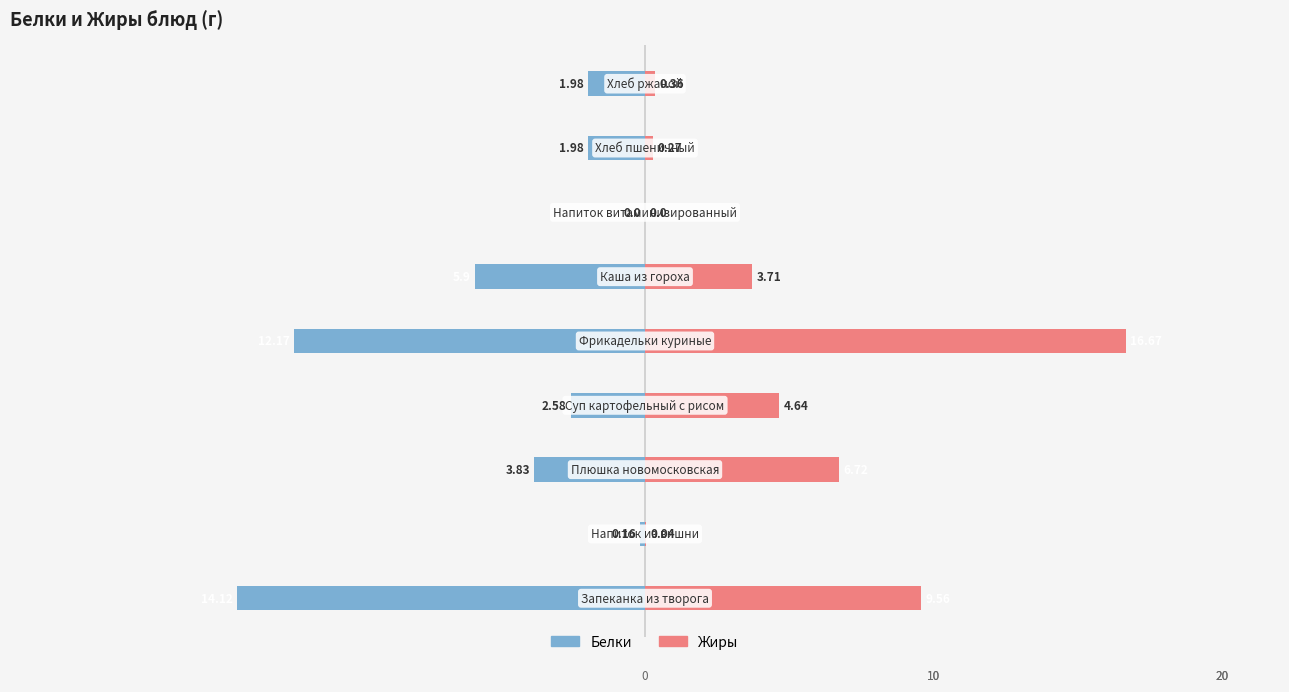

Are the bars grouped side by side (vs. stacked)?

Yes